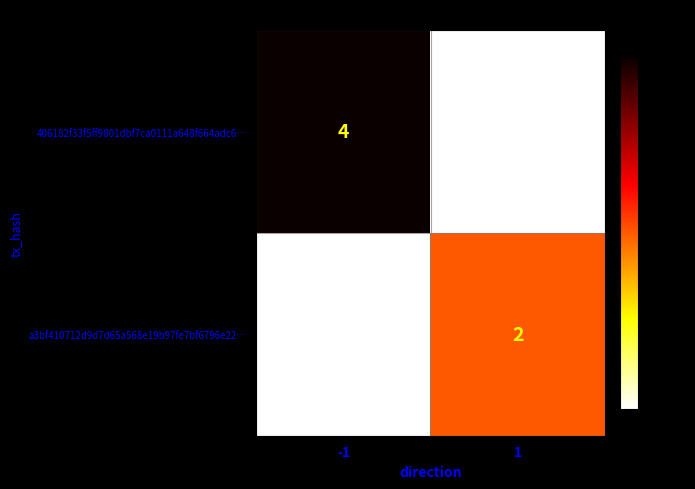

True or false: 406182f33f5ff9801dbf7ca0111a648f664adc6… has a value of 4 at -1.

True